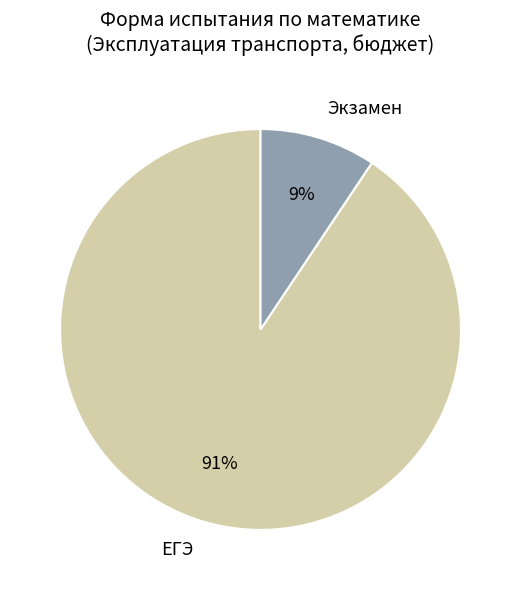

Which slice is the largest?

ЕГЭ